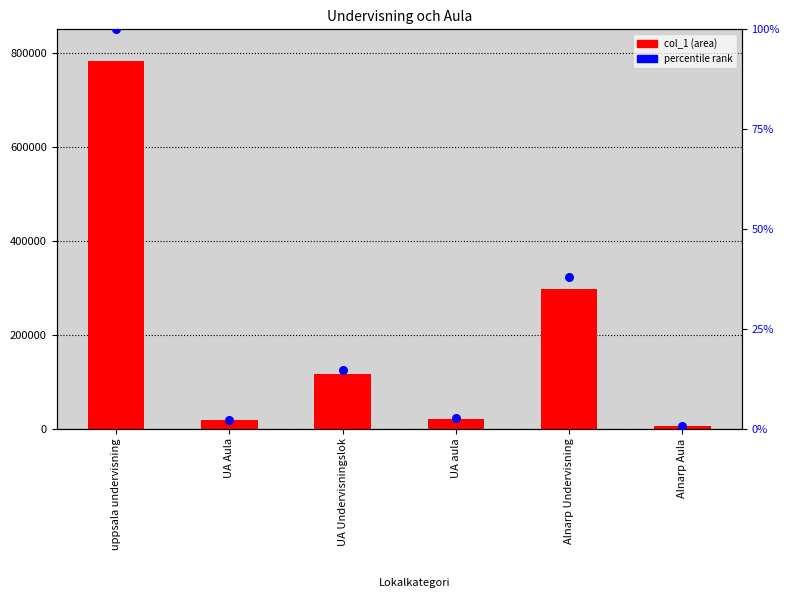

What are all the series names shown in the legend?

col_1, percentile rank